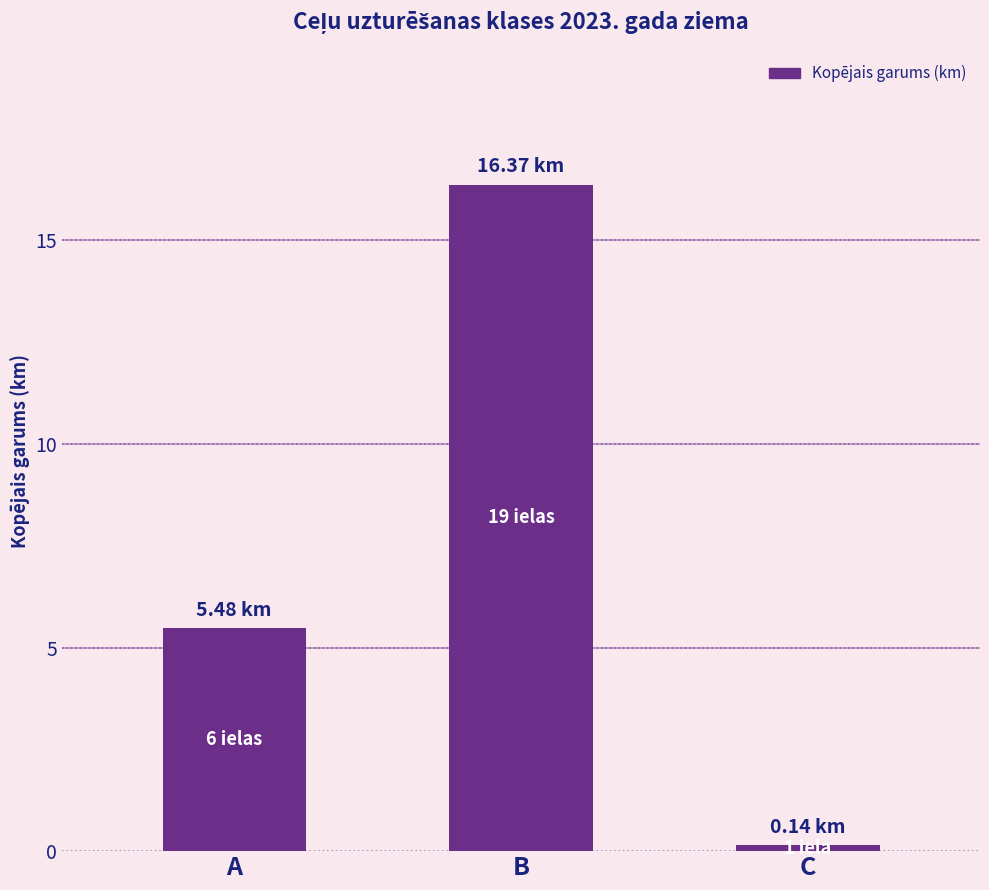

What is the minimum value shown in the chart?

0.1